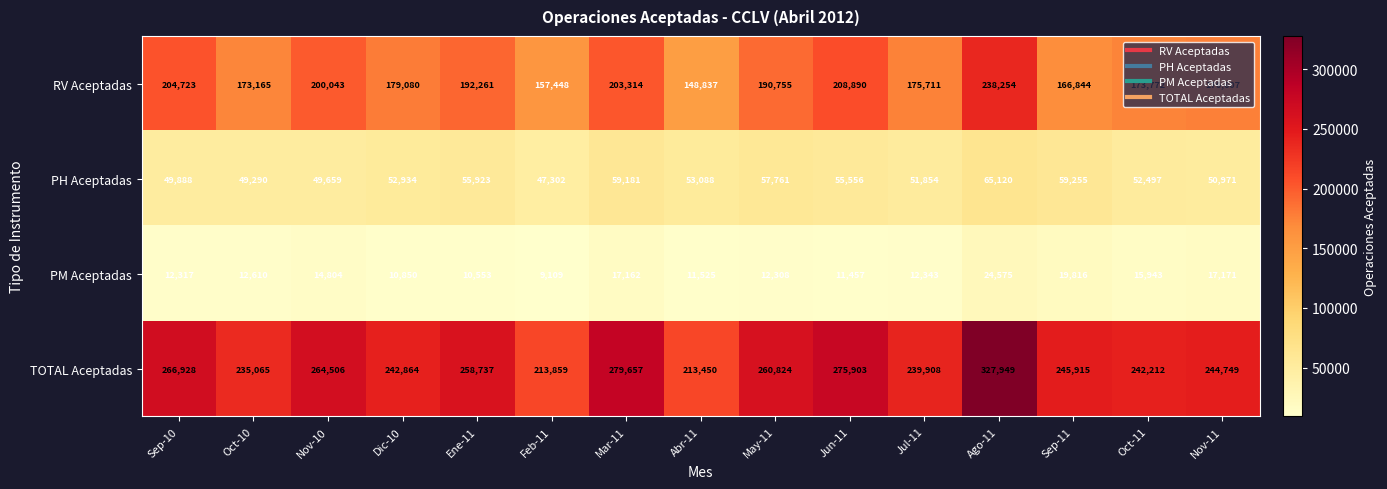

True or false: RV Aceptadas has a value of 267896 at Oct-10.

False